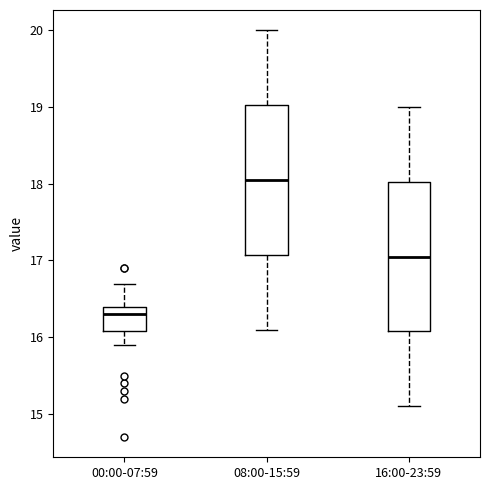

Reading left to right, read every box against the y-axis: the position of its median line, the range the box covers, and the ends of its whiskers. The values are not printed on the chart, so give them approximately, as read against the axis.

00:00-07:59: median 16.3, box 16.1 to 16.4, whiskers 15.9 to 16.7
08:00-15:59: median 18.1, box 17.1 to 19.0, whiskers 16.1 to 20.0
16:00-23:59: median 17.1, box 16.1 to 18.0, whiskers 15.1 to 19.0